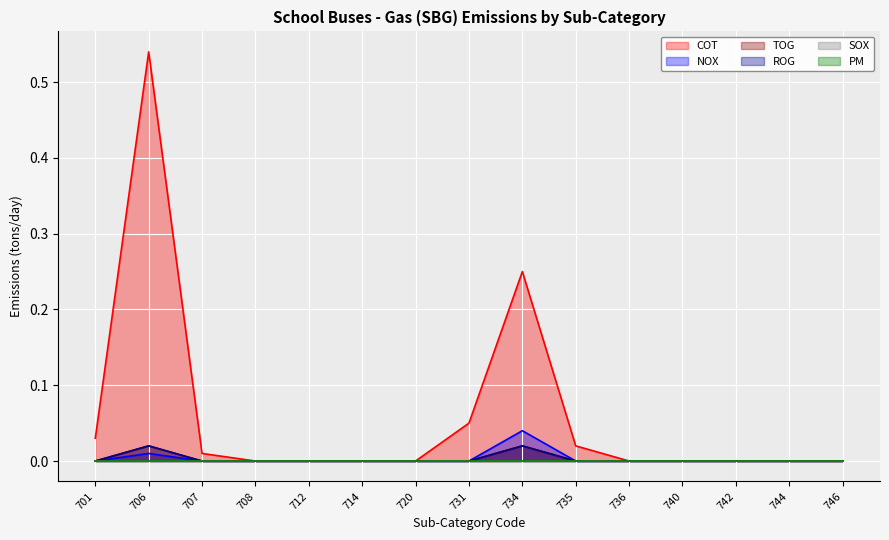

How many lines are shown in the chart?

6